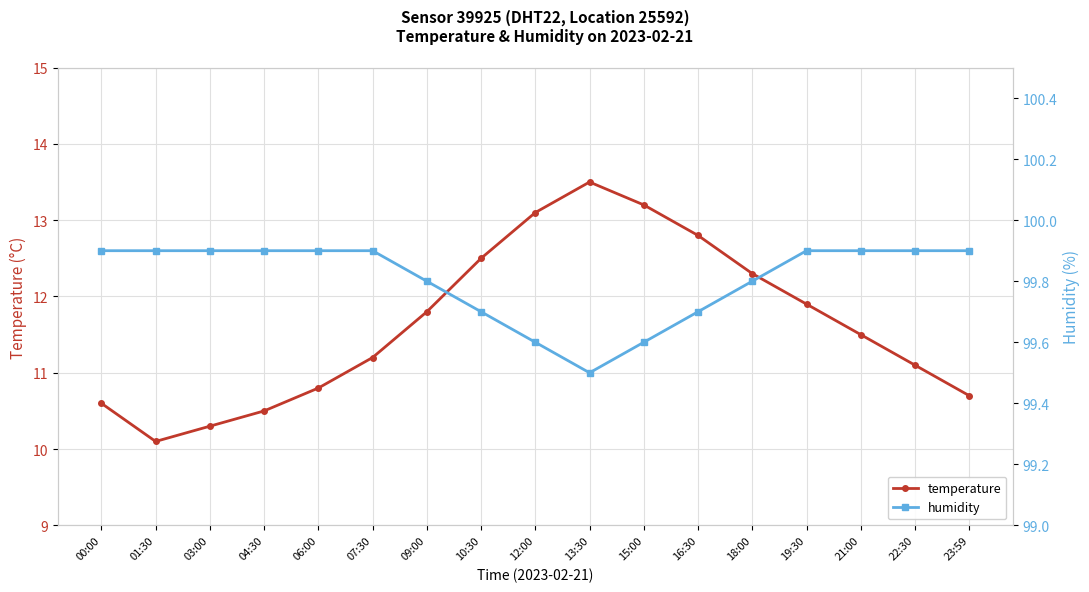

Between 16:30 and 23:59, which series saw the biggest shift?

temperature